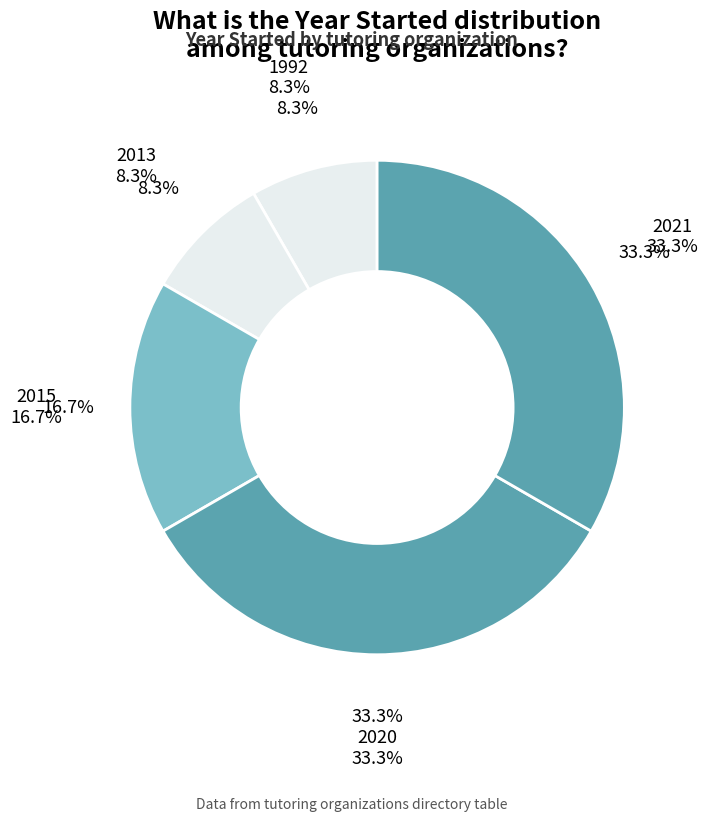

How many slices are in this pie chart?

5